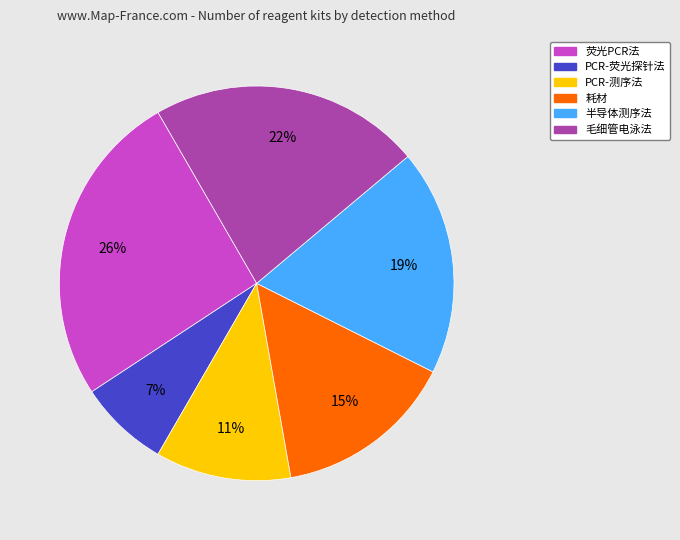

Which has a higher value, PCR-测序法 or 毛细管电泳法?

毛细管电泳法